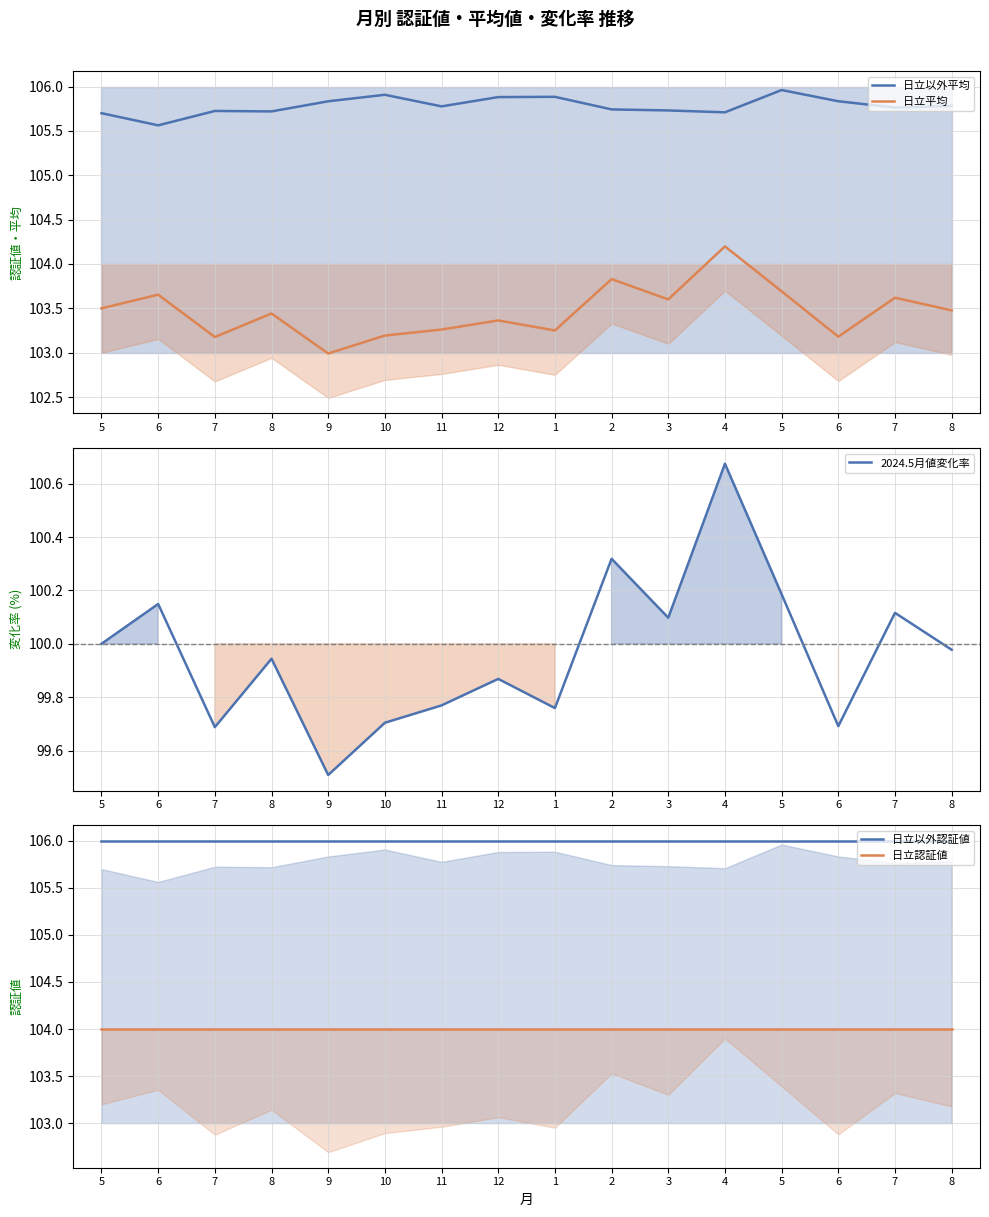

Reading right to left, list all the values displayed in this chart.

日立以外平均: 105.8	105.8	105.8	106.0	105.7	105.7	105.7	105.9	105.9	105.8	105.9	105.8	105.7	105.7	105.6	105.7
日立平均: 103.5	103.6	103.2	103.7	104.2	103.6	103.8	103.3	103.4	103.3	103.2	103.0	103.4	103.2	103.7	103.5
2024.5月値変化率: 100.0	100.1	99.7	100.2	100.7	100.1	100.3	99.8	99.9	99.8	99.7	99.5	99.9	99.7	100.1	100.0
日立以外認証値: 106.0	106.0	106.0	106.0	106.0	106.0	106.0	106.0	106.0	106.0	106.0	106.0	106.0	106.0	106.0	106.0
日立認証値: 104.0	104.0	104.0	104.0	104.0	104.0	104.0	104.0	104.0	104.0	104.0	104.0	104.0	104.0	104.0	104.0